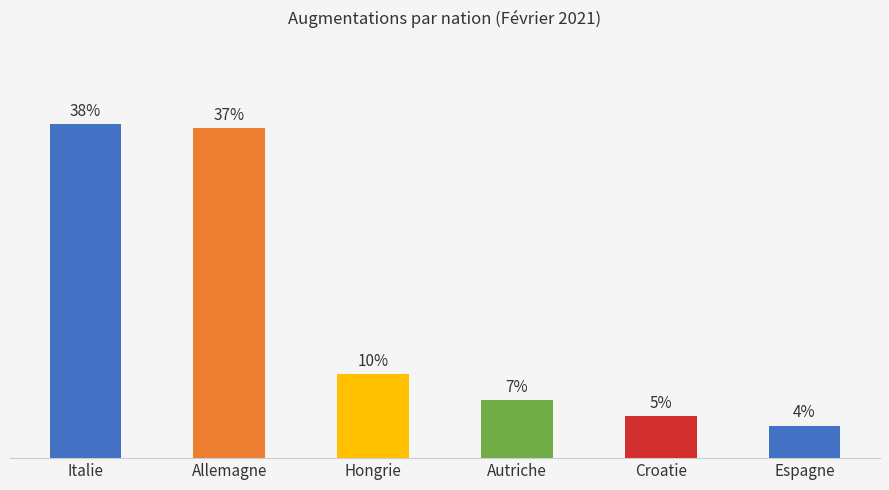

Which label corresponds to the smallest value in the chart?

Espagne